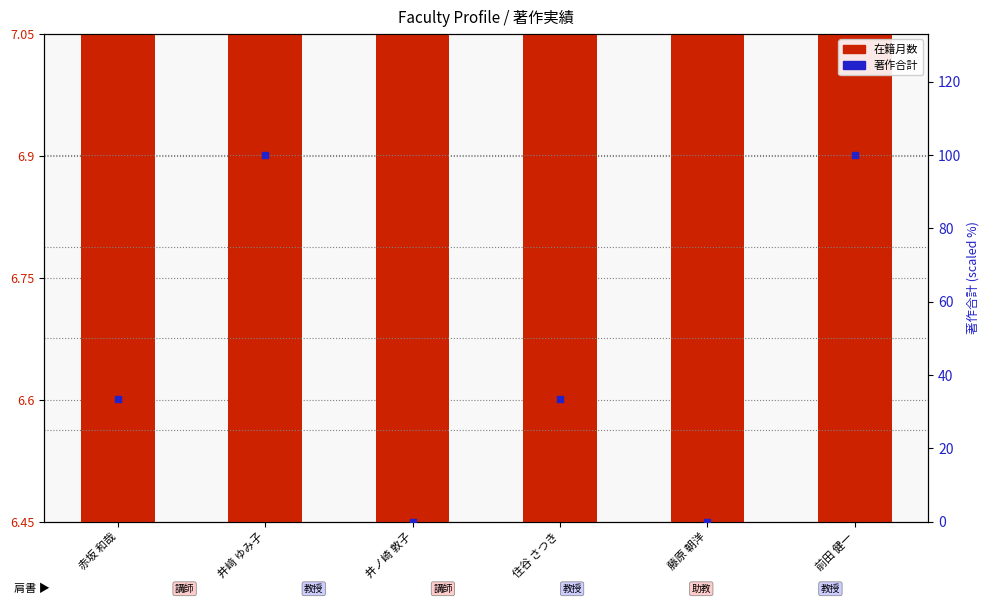

Which series has the largest Y range (max minus min)?

著作合計